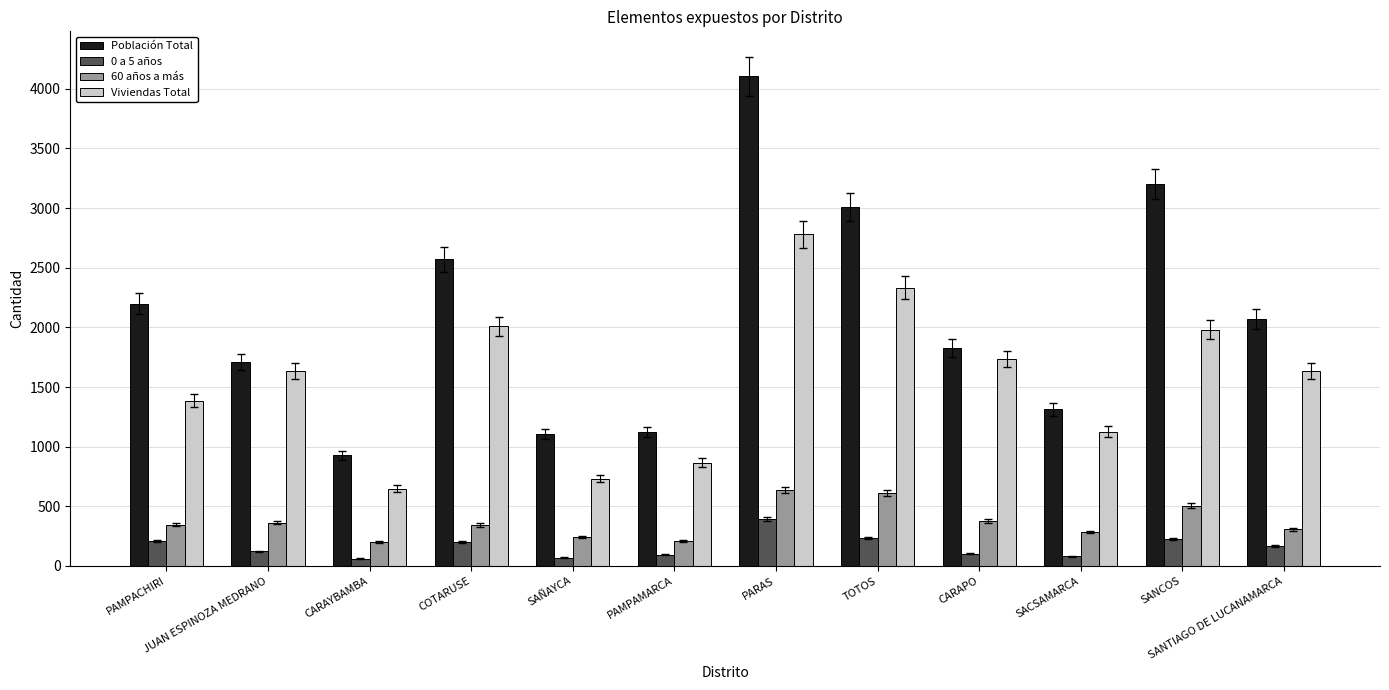

What is the difference between the maximum and second lowest values in the 0 a 5 años series?

322